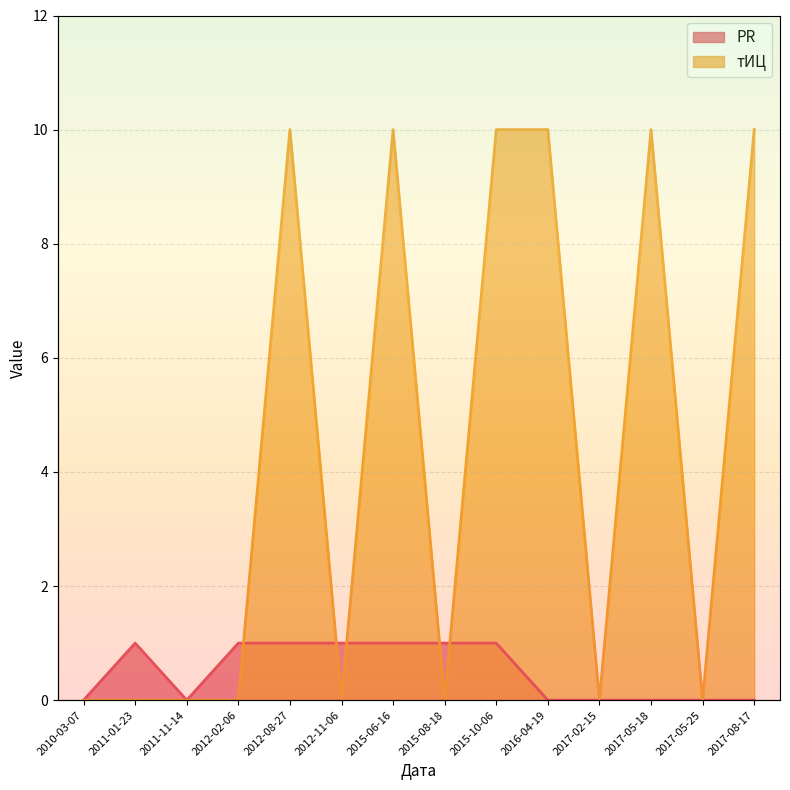

True or false: PR and тИЦ cross at least once.

True